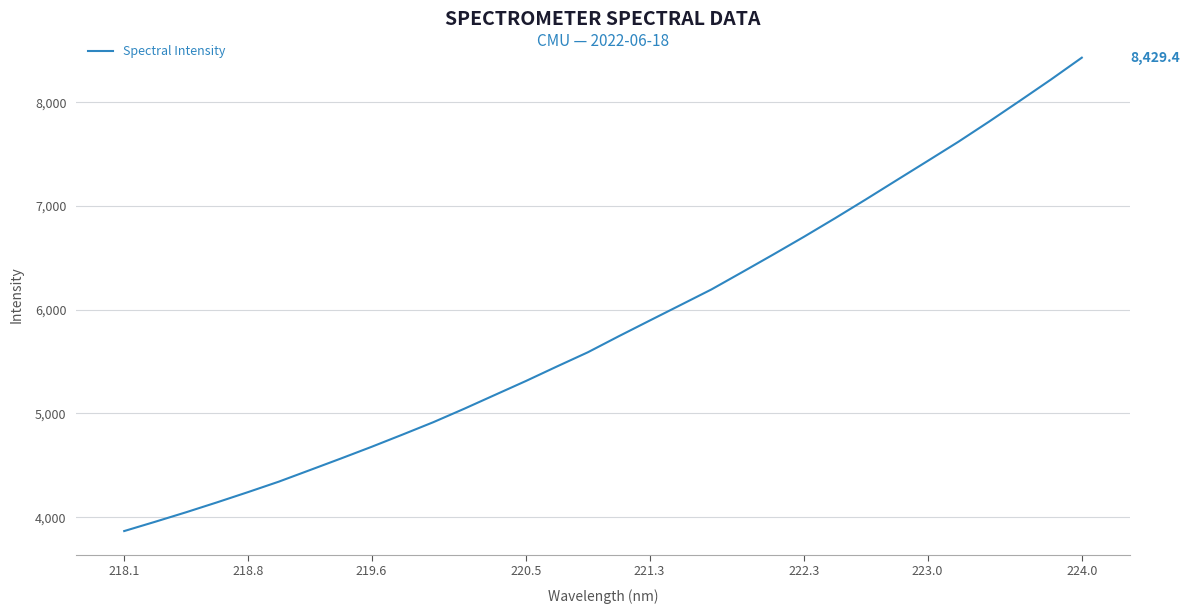

What is the greatest value displayed?

8429.4